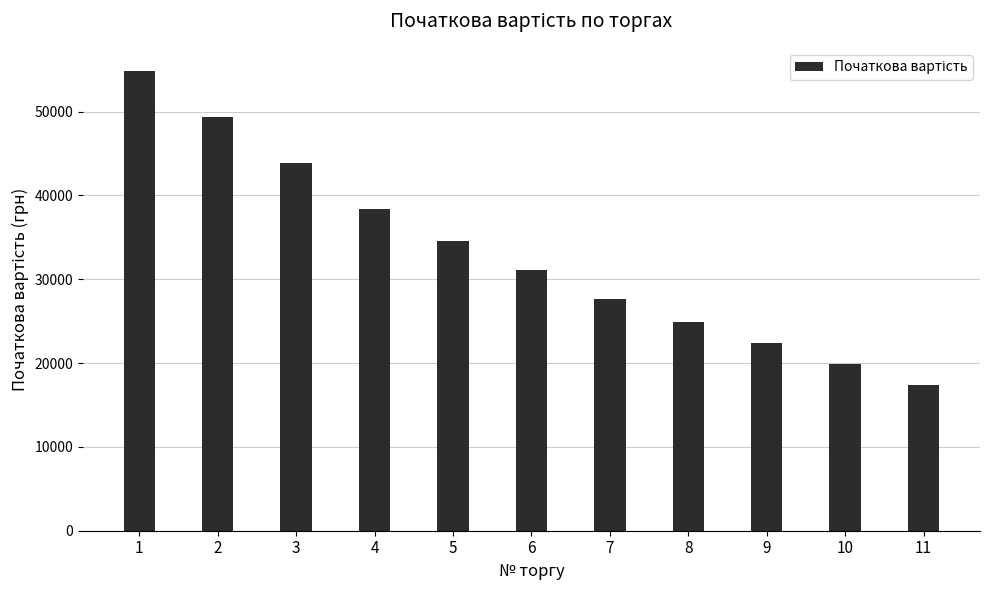

What is the change in value from 3 to 8?

-19001.6